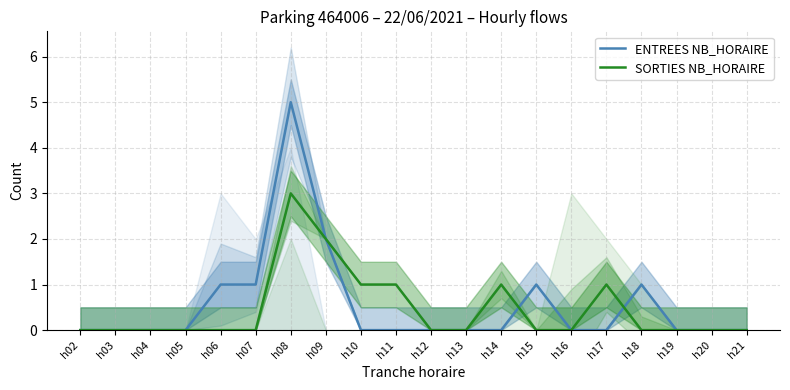

Where is ENTREES NB_HORAIRE nearest to the value 2?

h09